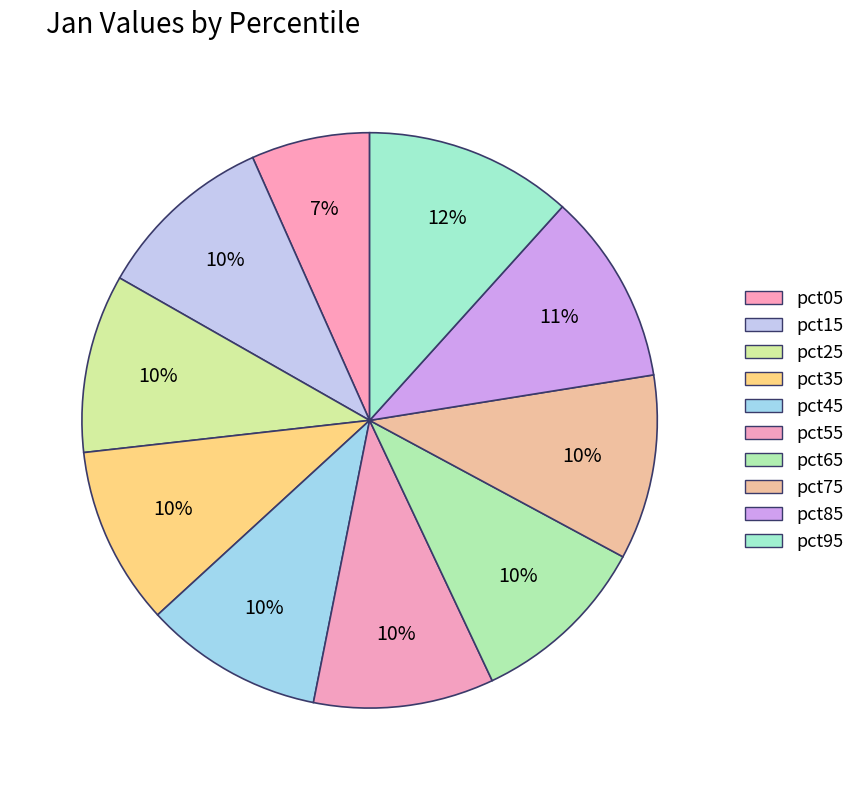

Between pct65 and pct45, which is larger?

pct65